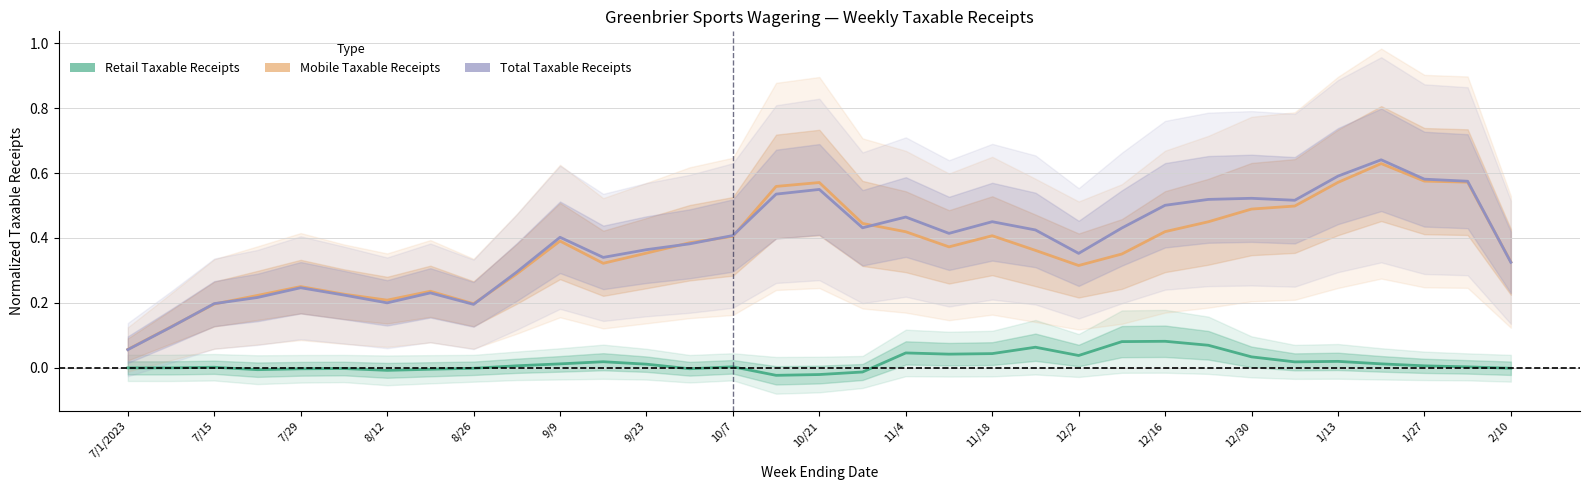

Rank the series by their maximum value, from highest to lowest.

Total Taxable Receipts, Mobile Taxable Receipts, Retail Taxable Receipts